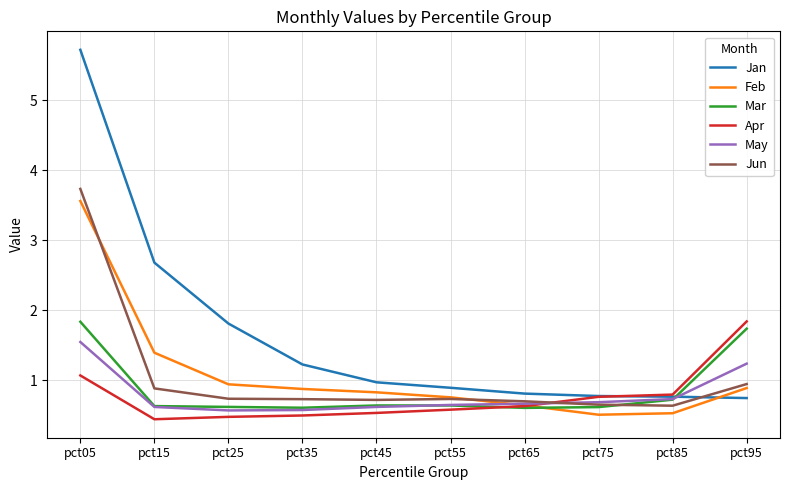

What is the total value across all series at pct05?

17.5